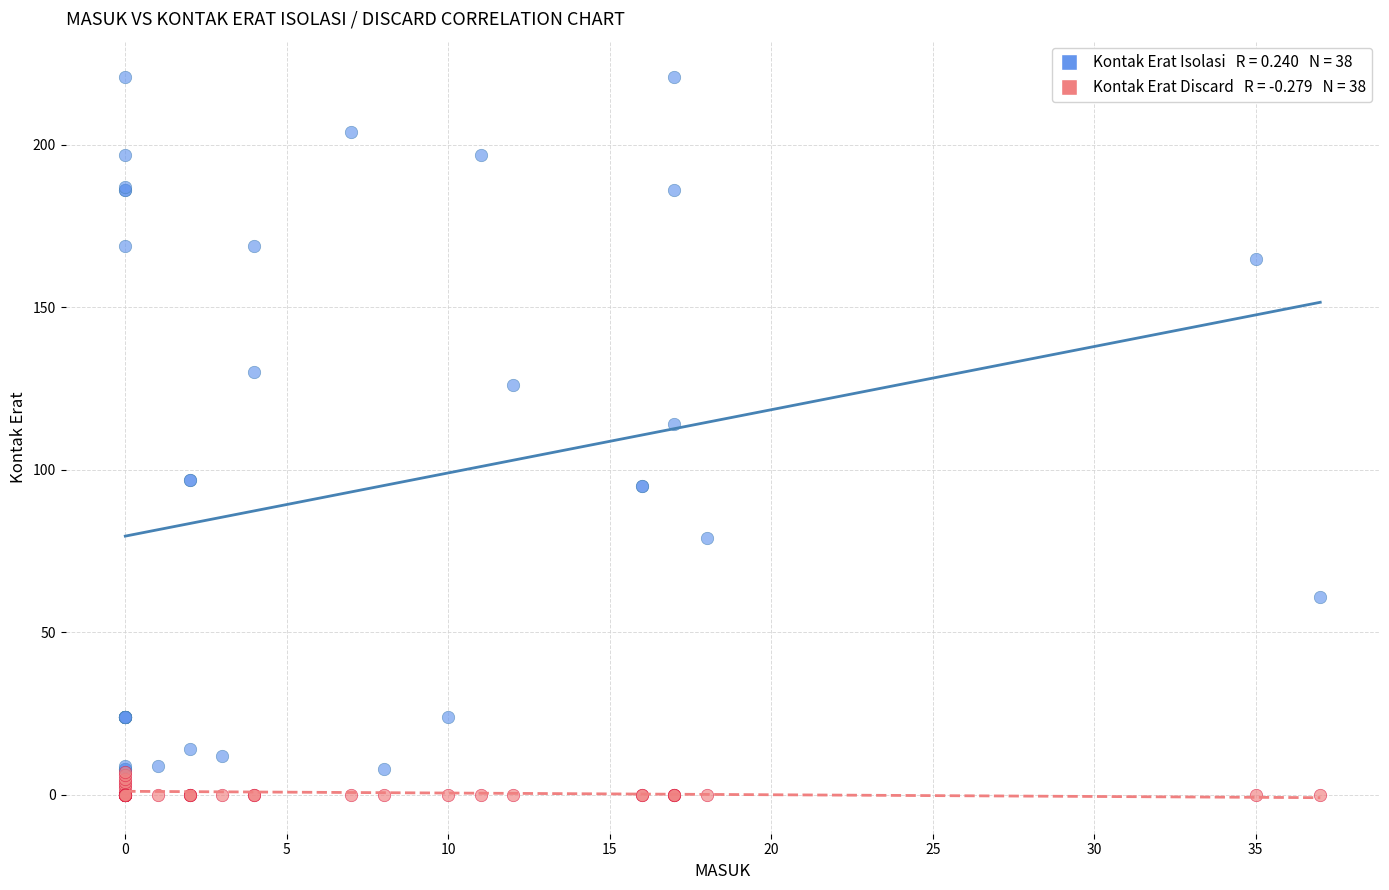

Across all series, what Y value is closest to 110?

114